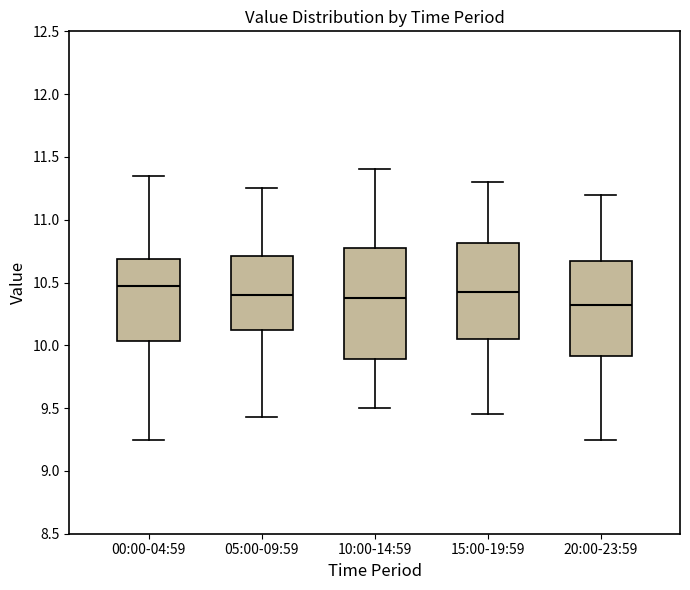

Comparing the boxes themselves (not the whiskers), which one is the tallest?

10:00-14:59